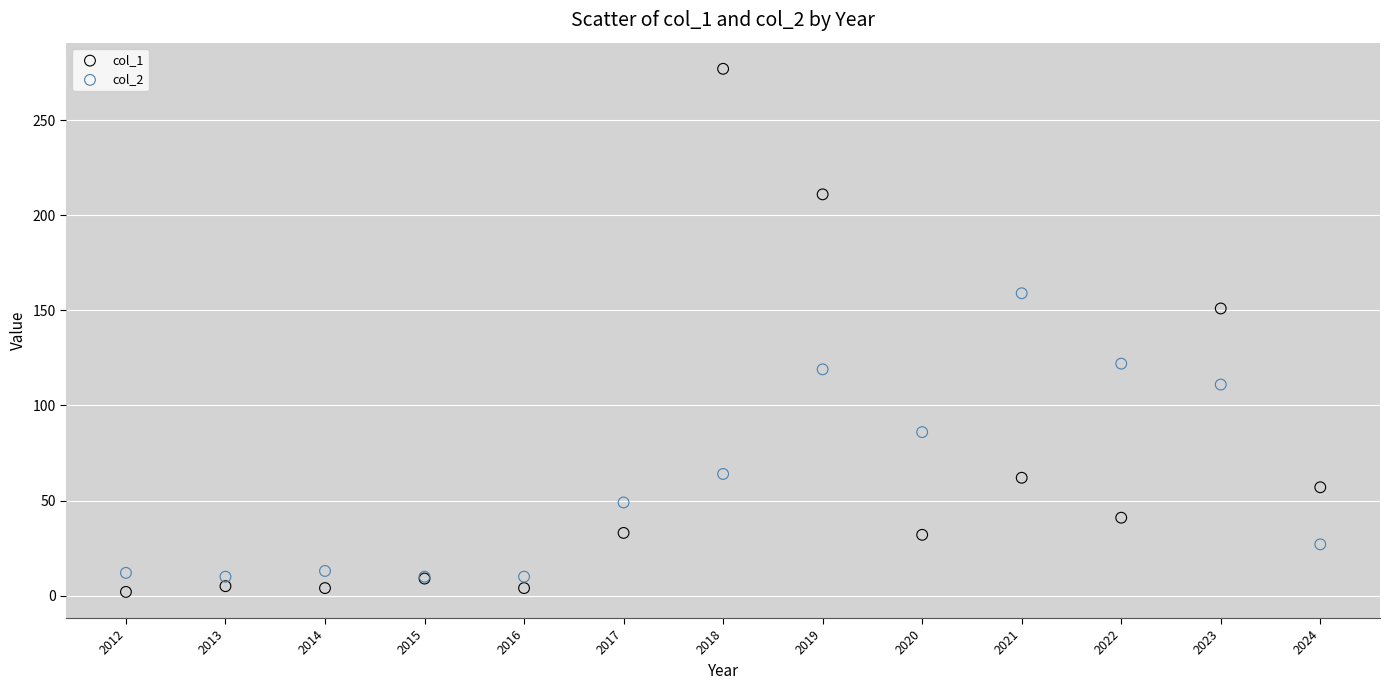

Across all series, what Y value is closest to 139?

151